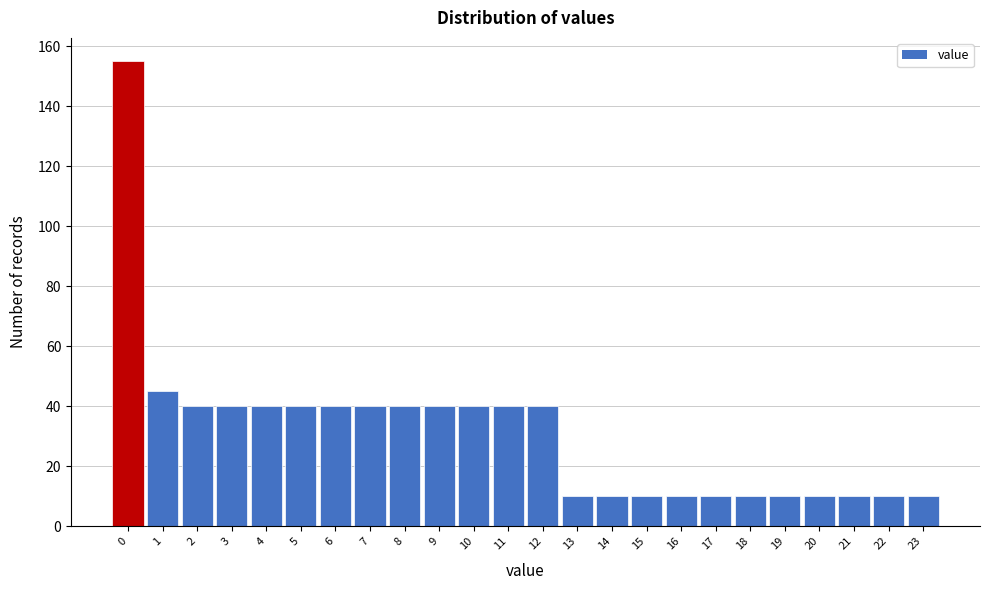

Reading left to right, list all the values displayed in this chart.

155	45	40	40	40	40	40	40	40	40	40	40	40	10	10	10	10	10	10	10	10	10	10	10